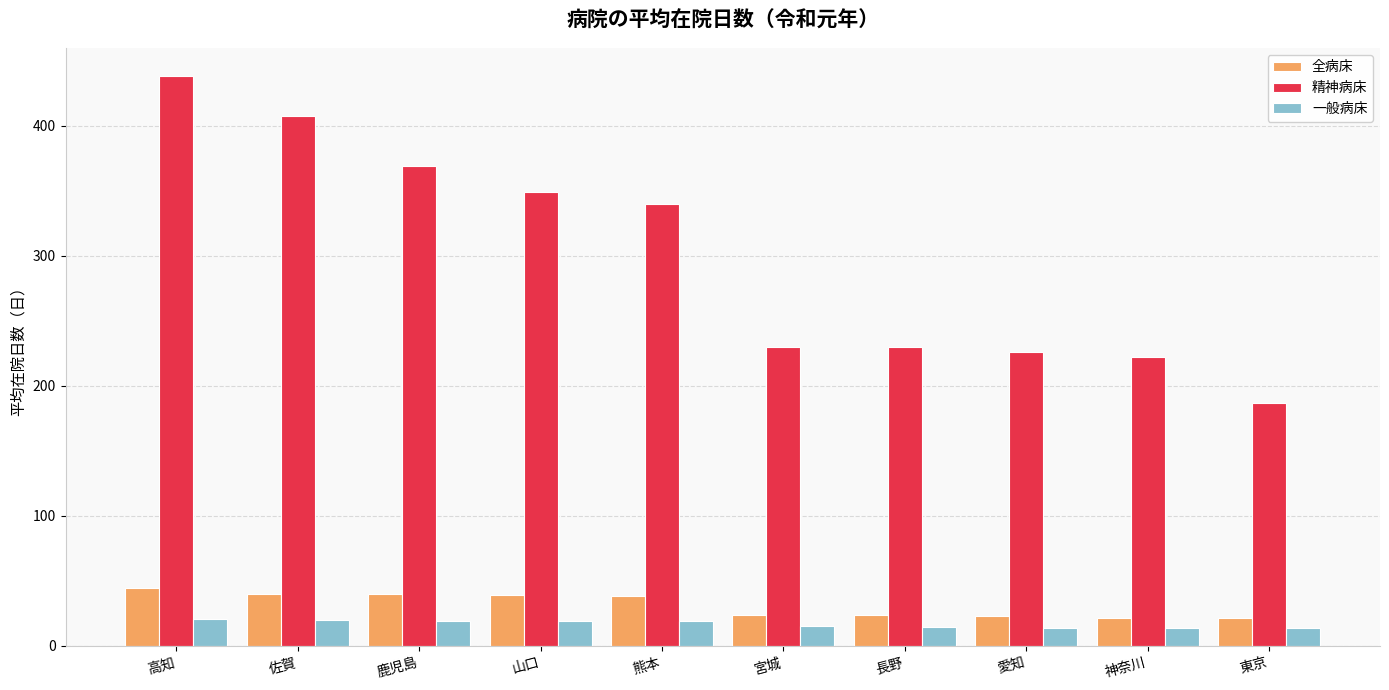

What is the sum of all 全病床 values?

315.4